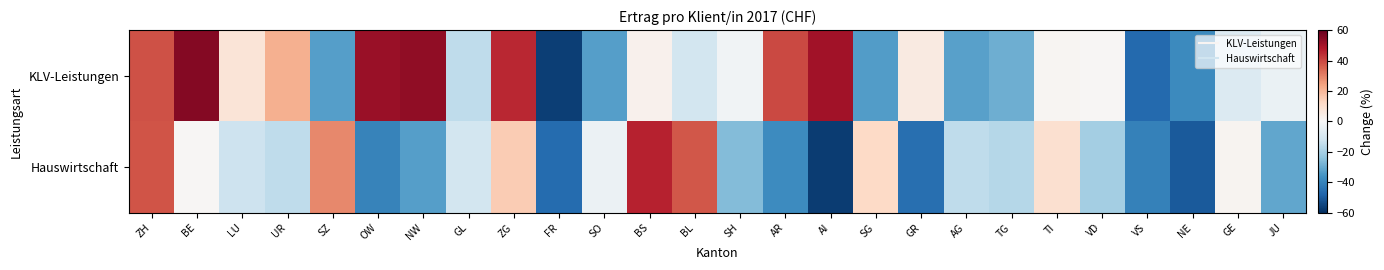

Which series has the largest total across all categories?

KLV-Leistungen